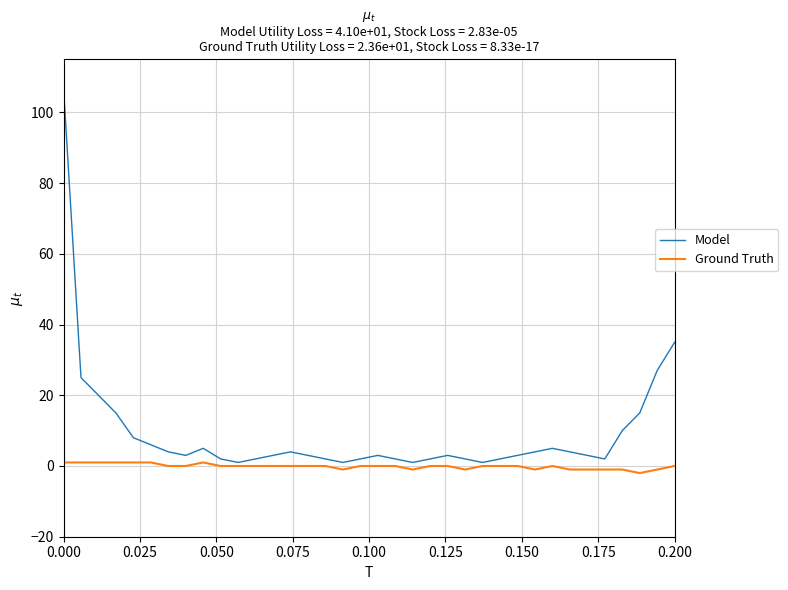

Does the chart have visible grid lines?

Yes